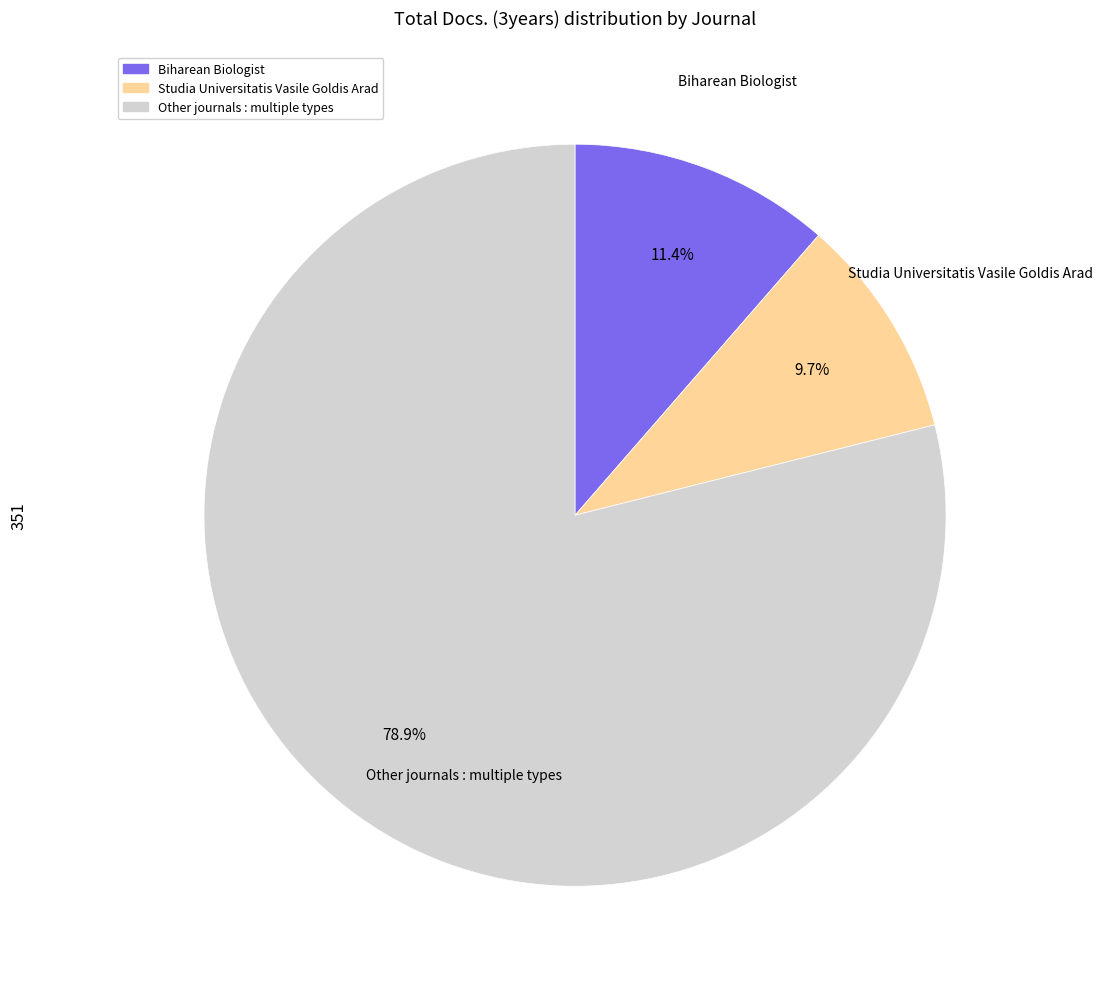

Which slice is the largest?

Other journals : multiple types